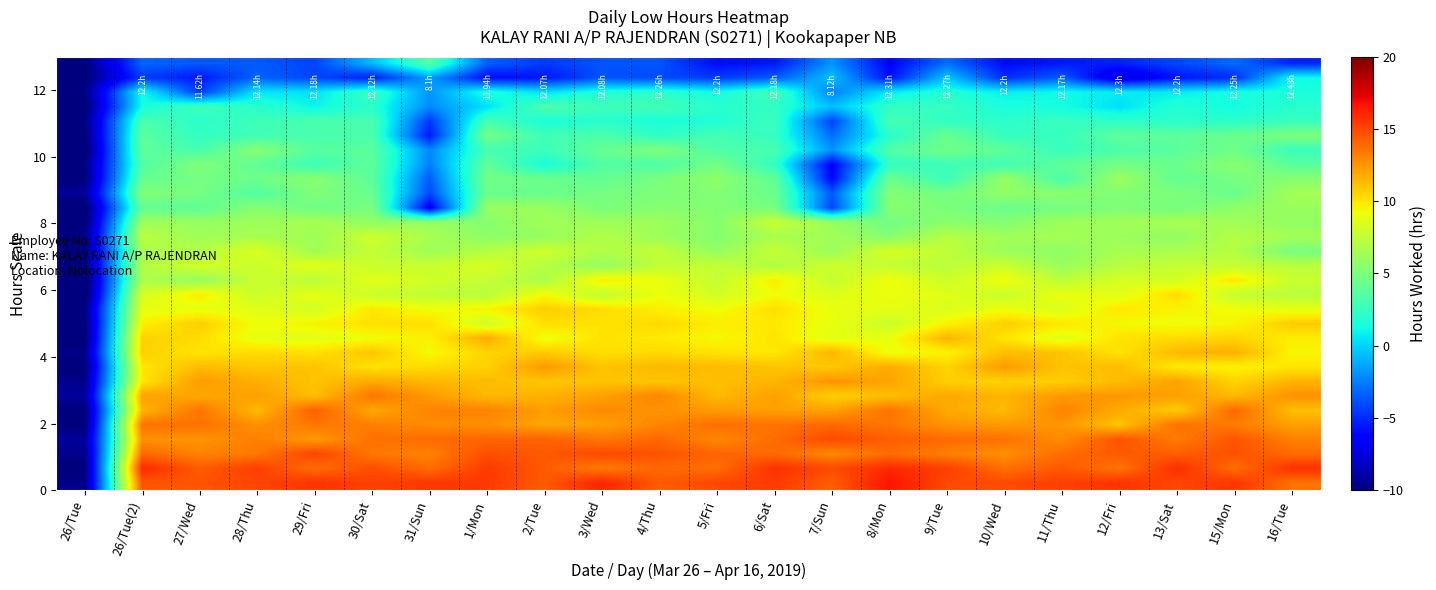

What is the smallest value displayed?

-11.0